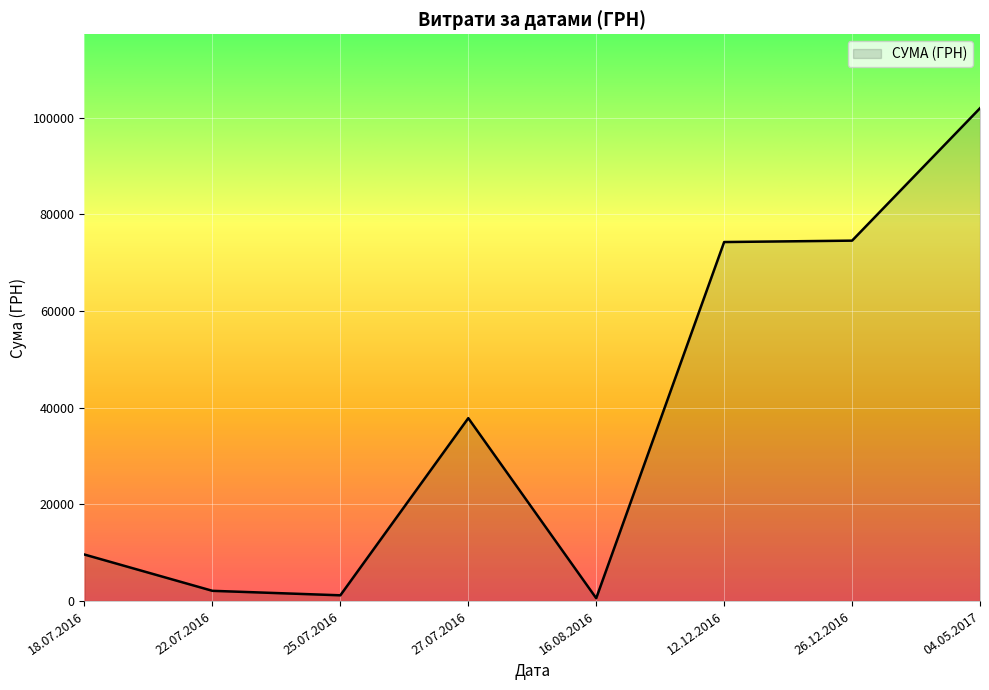

Which category has the highest value across all series?

04.05.2017